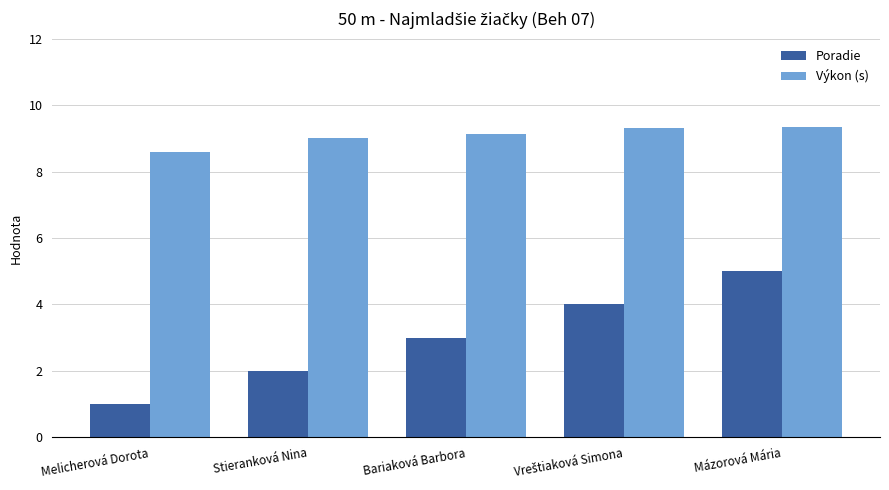

Reading left to right, what are all the values shown in this chart?

Poradie: 1.0	2.0	3.0	4.0	5.0
Výkon (s): 8.6	9.0	9.1	9.3	9.3